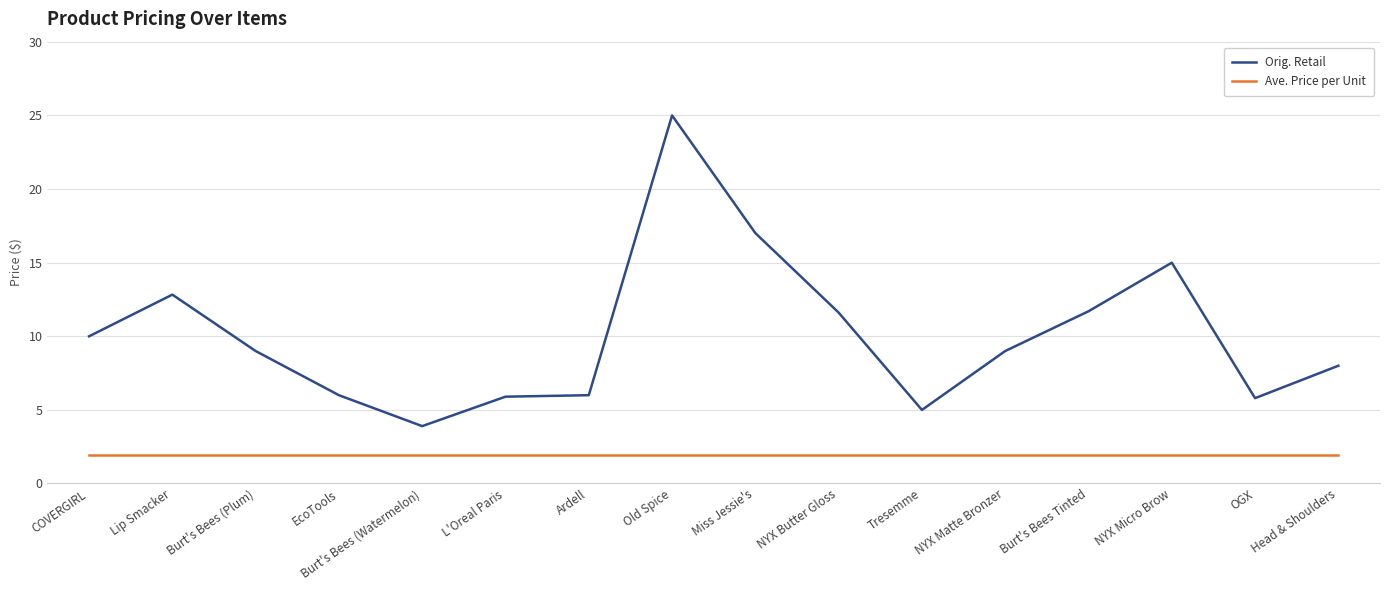

List the series in order of their overall mean, lowest first.

Ave. Price per Unit, Orig. Retail